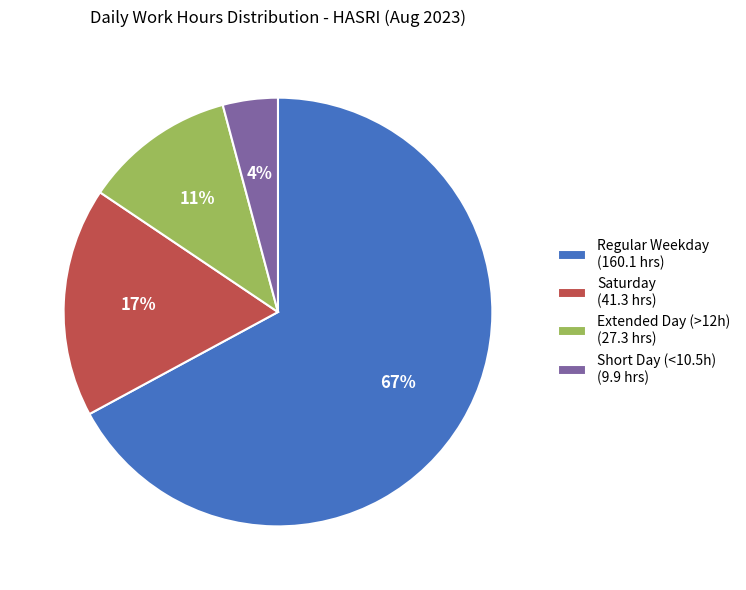

How many slices are in this pie chart?

4